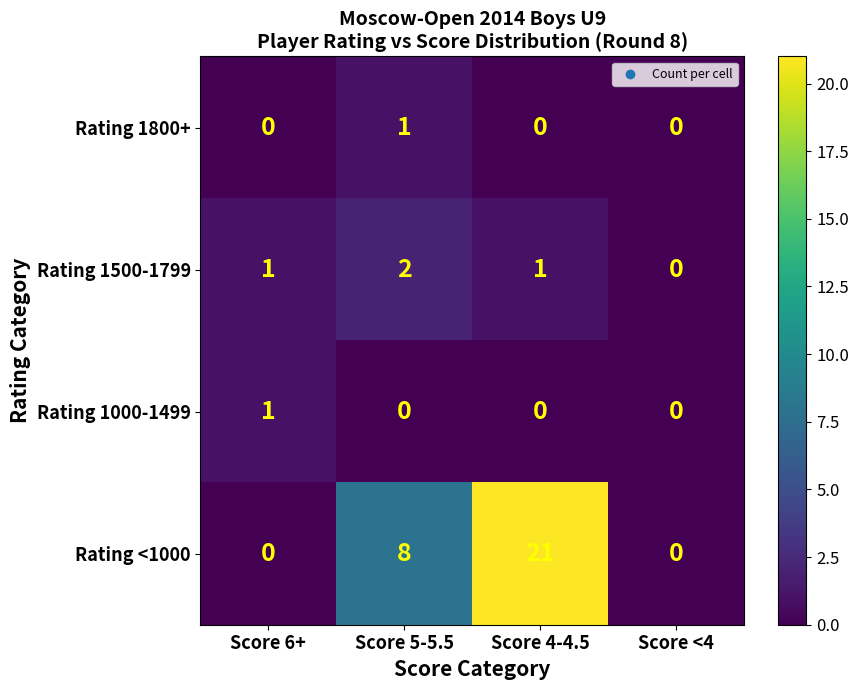

Which series has the widest spread of values?

Rating <1000